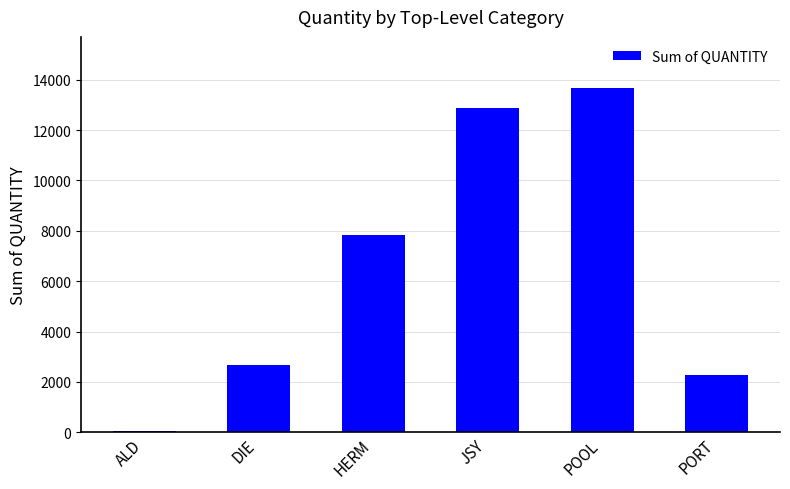

What is the sum of all values?

39351